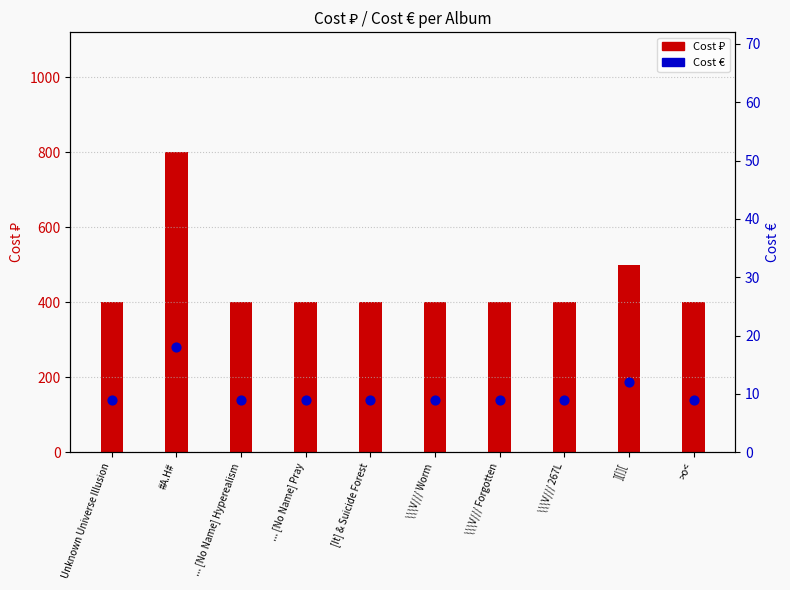

At which category is the sum across all series the highest?

#A.H#